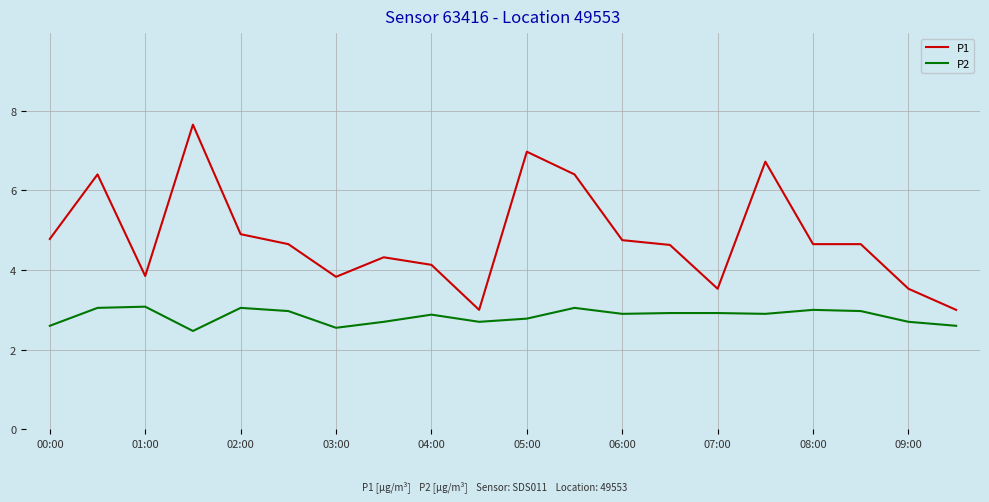

True or false: P2 and P1 cross at least once.

False